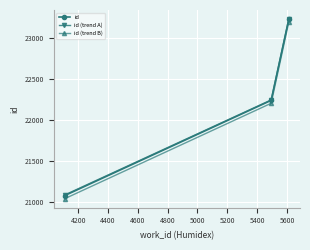

What is the minimum value shown in the chart?

21037.2